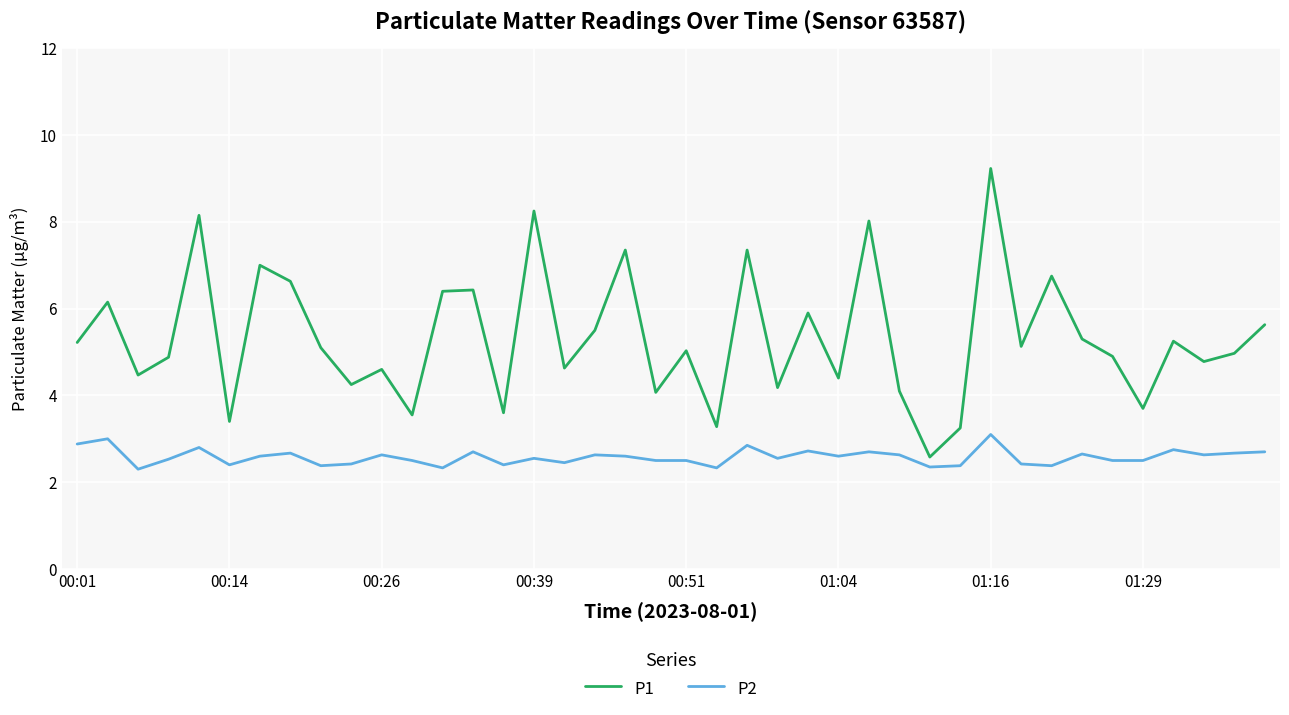

True or false: P2 and P1 cross at least once.

False